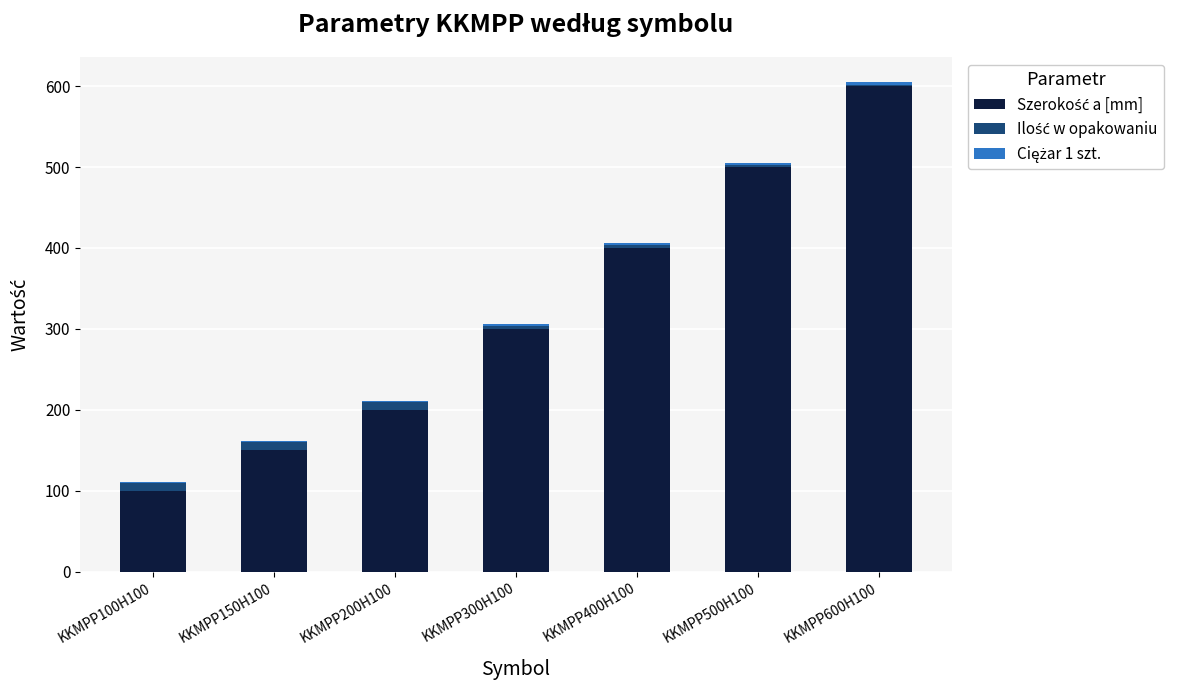

At which category is the sum across all series the highest?

KKMPP600H100